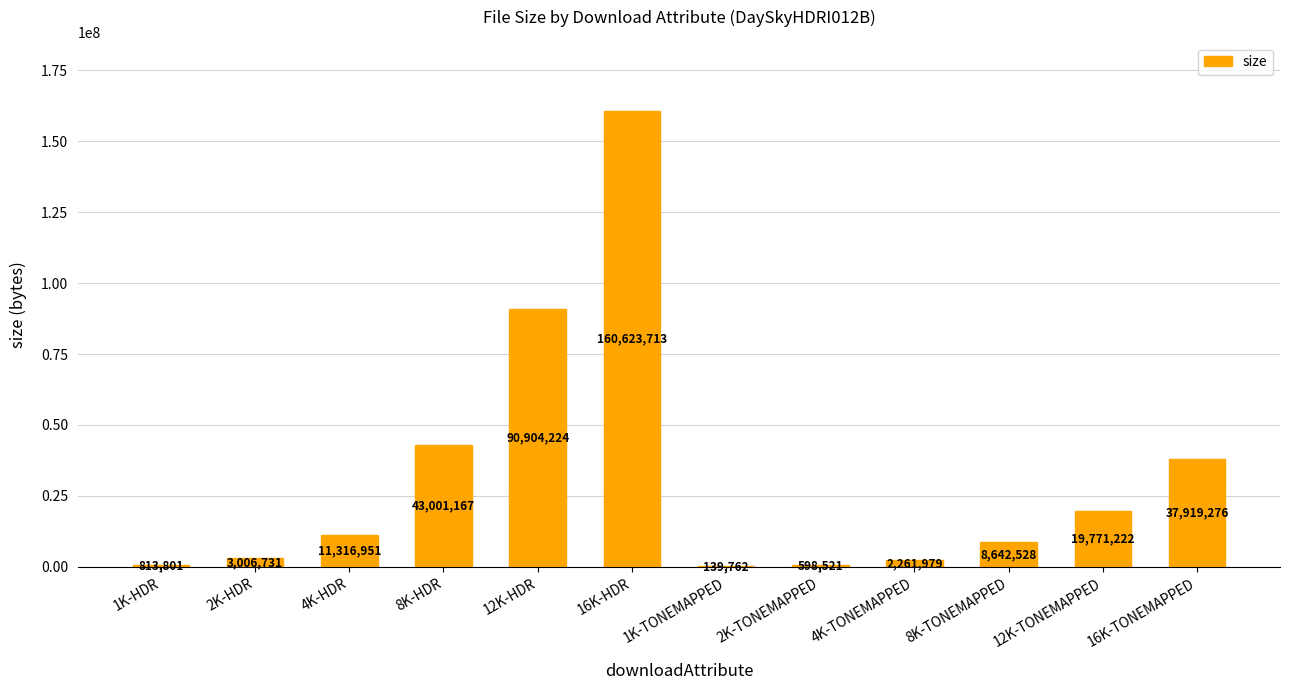

The value at 4K-HDR is 11316951. True or false?

True